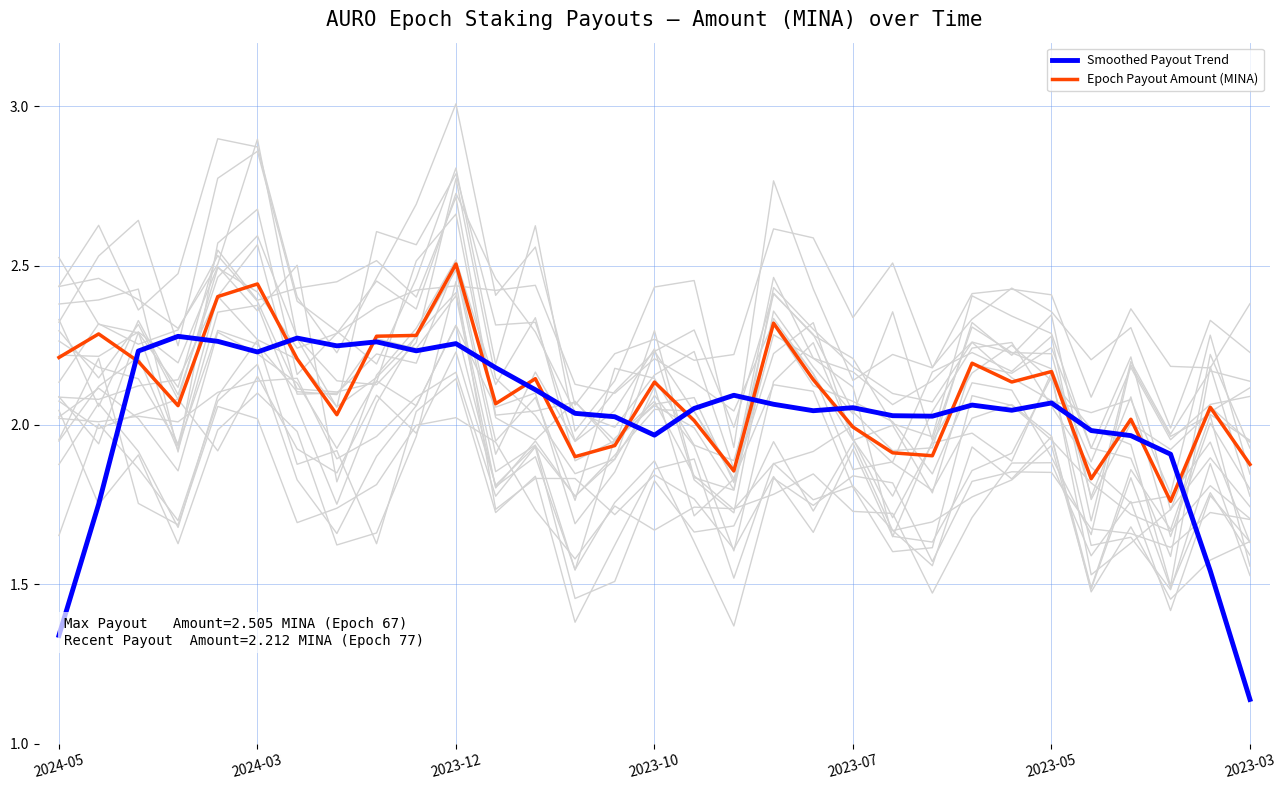

What are all the series names shown in the legend?

Smoothed Payout Trend, Epoch Payout Amount (MINA)